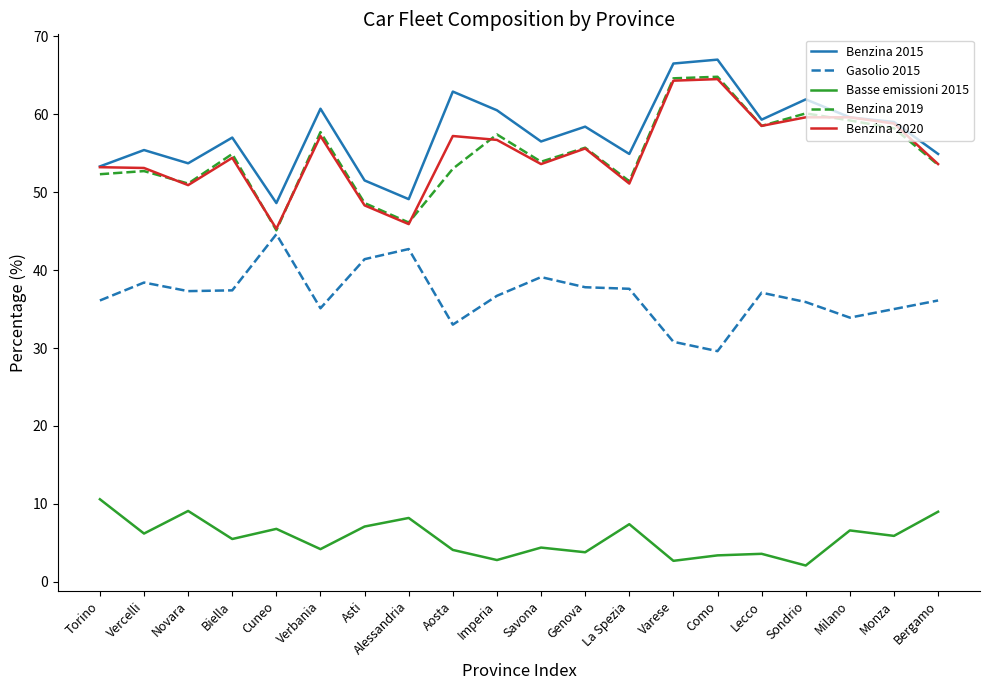

True or false: Benzina 2015 has a value of 51.5 at Asti.

True